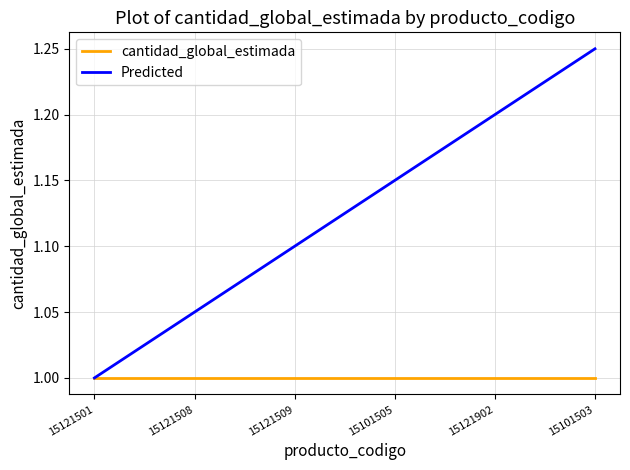

What value does the cantidad_global_estimada series have at 15101505?

1.0